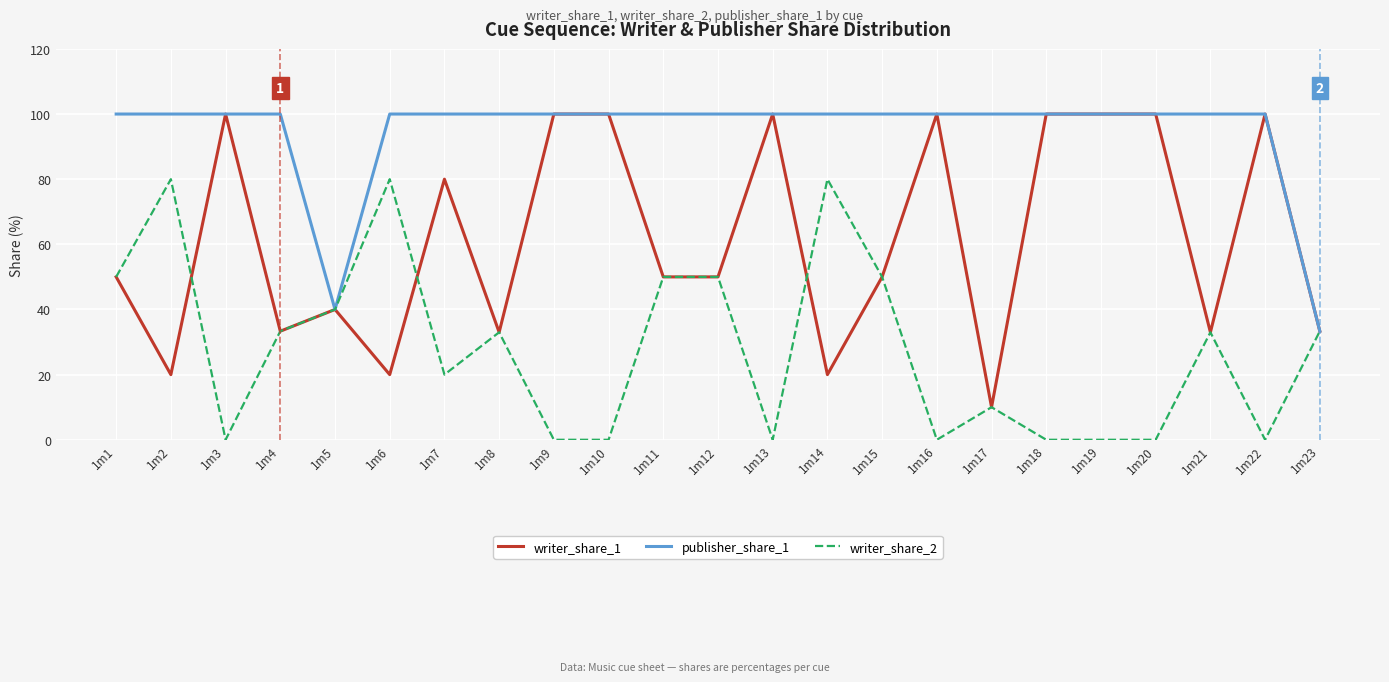

Is this an area chart (filled region under the line)?

No